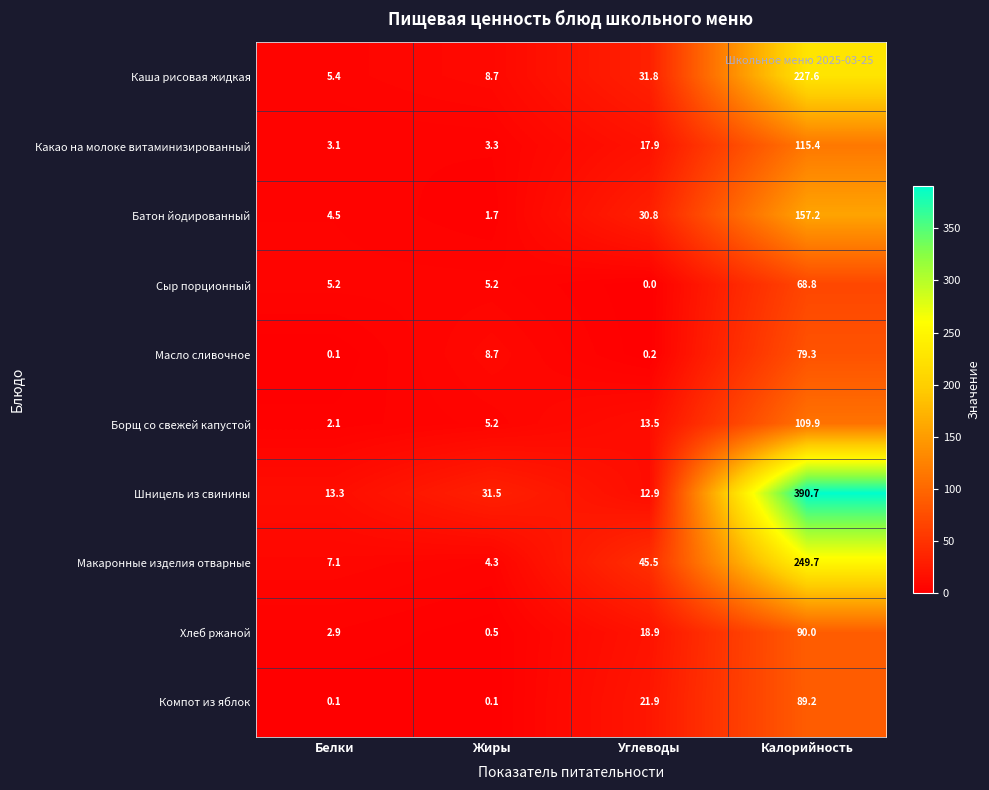

Is the value of Компот из яблок at Белки greater than the value of Хлеб ржаной at Жиры?

No